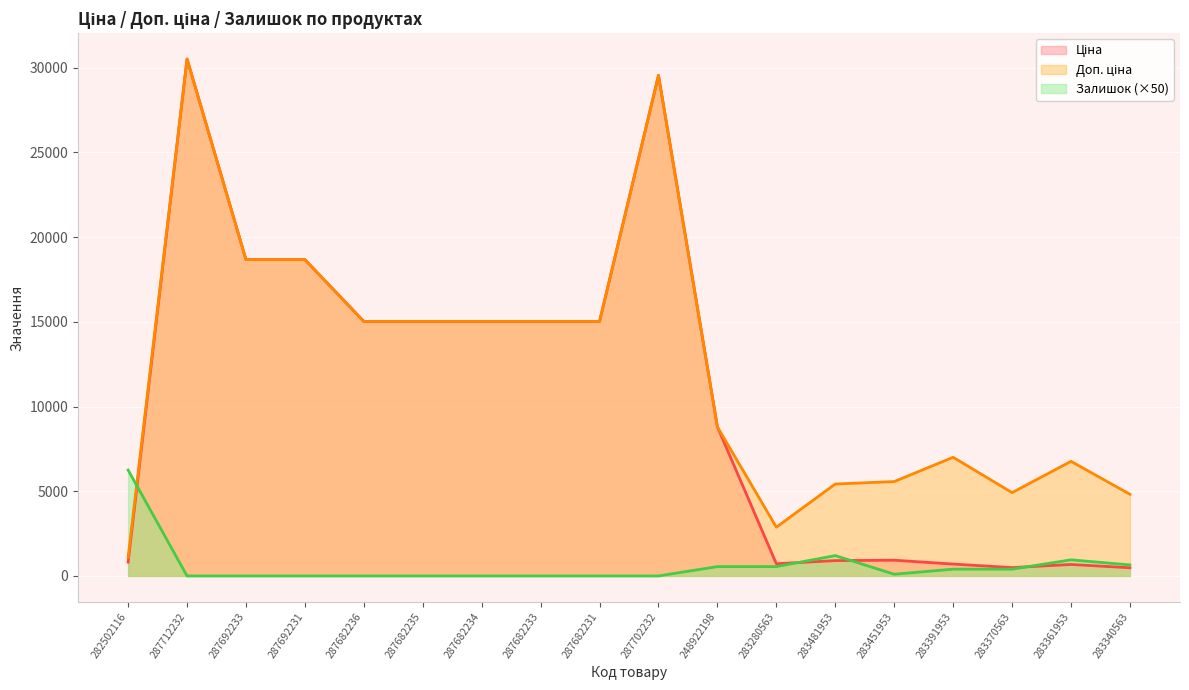

Which series has the largest range (max minus min)?

Ціна